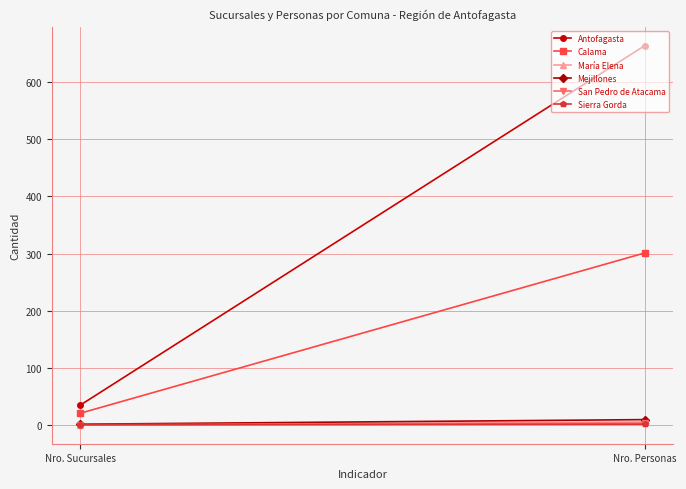

How many data points in Antofagasta are less than 663?

1